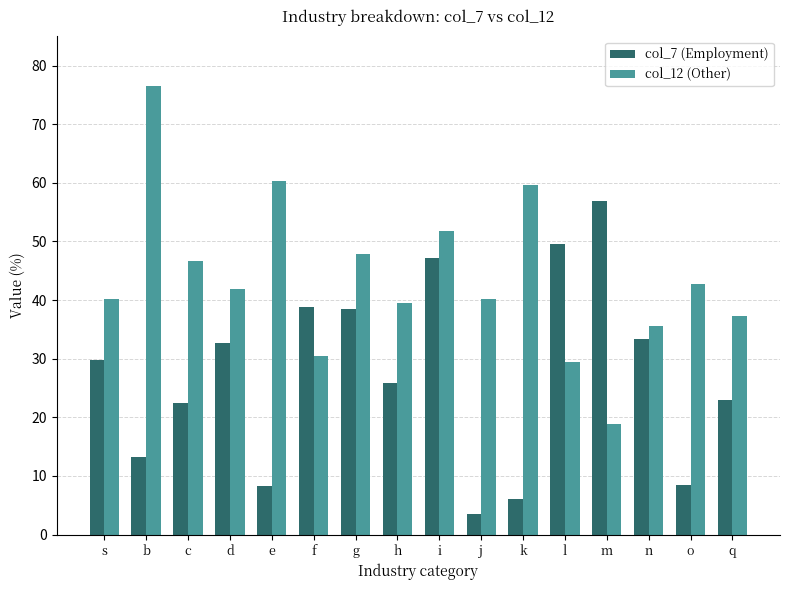

At which label does col_12 (Other) first exceed 41?

b